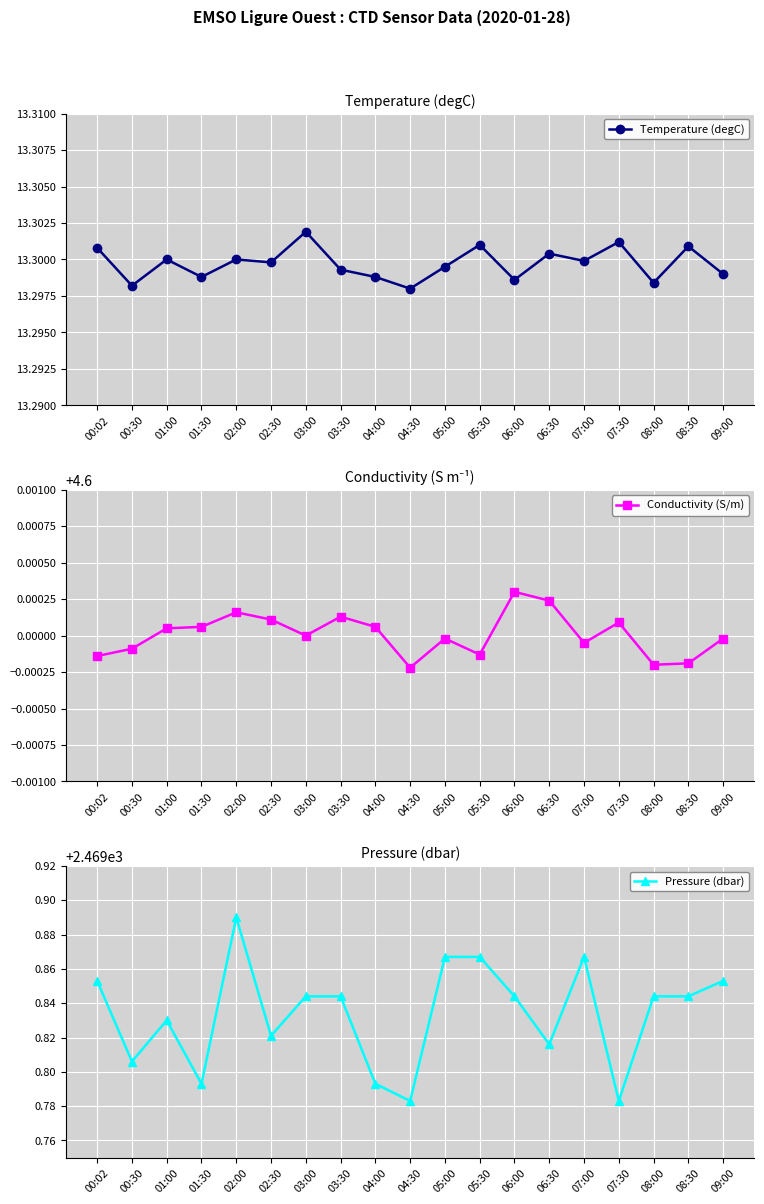

The value of Pressure (dbar) at 07:30 is 3589.4. True or false?

False